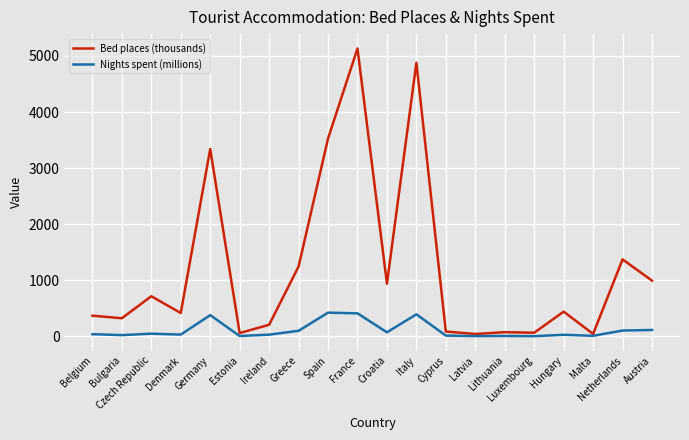

Where is the first local maximum for Bed places (thousands)?

Czech Republic